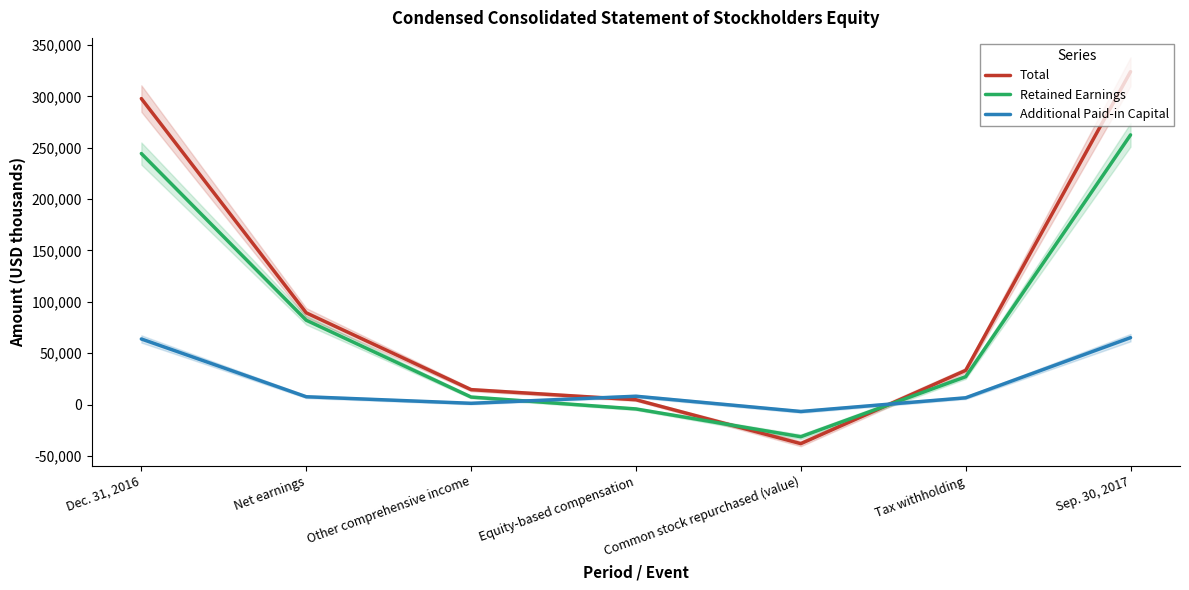

List the labels in order of Retained Earnings value, smallest first.

Common stock repurchased (value), Equity-based compensation, Other comprehensive income, Tax withholding, Net earnings, Dec. 31, 2016, Sep. 30, 2017